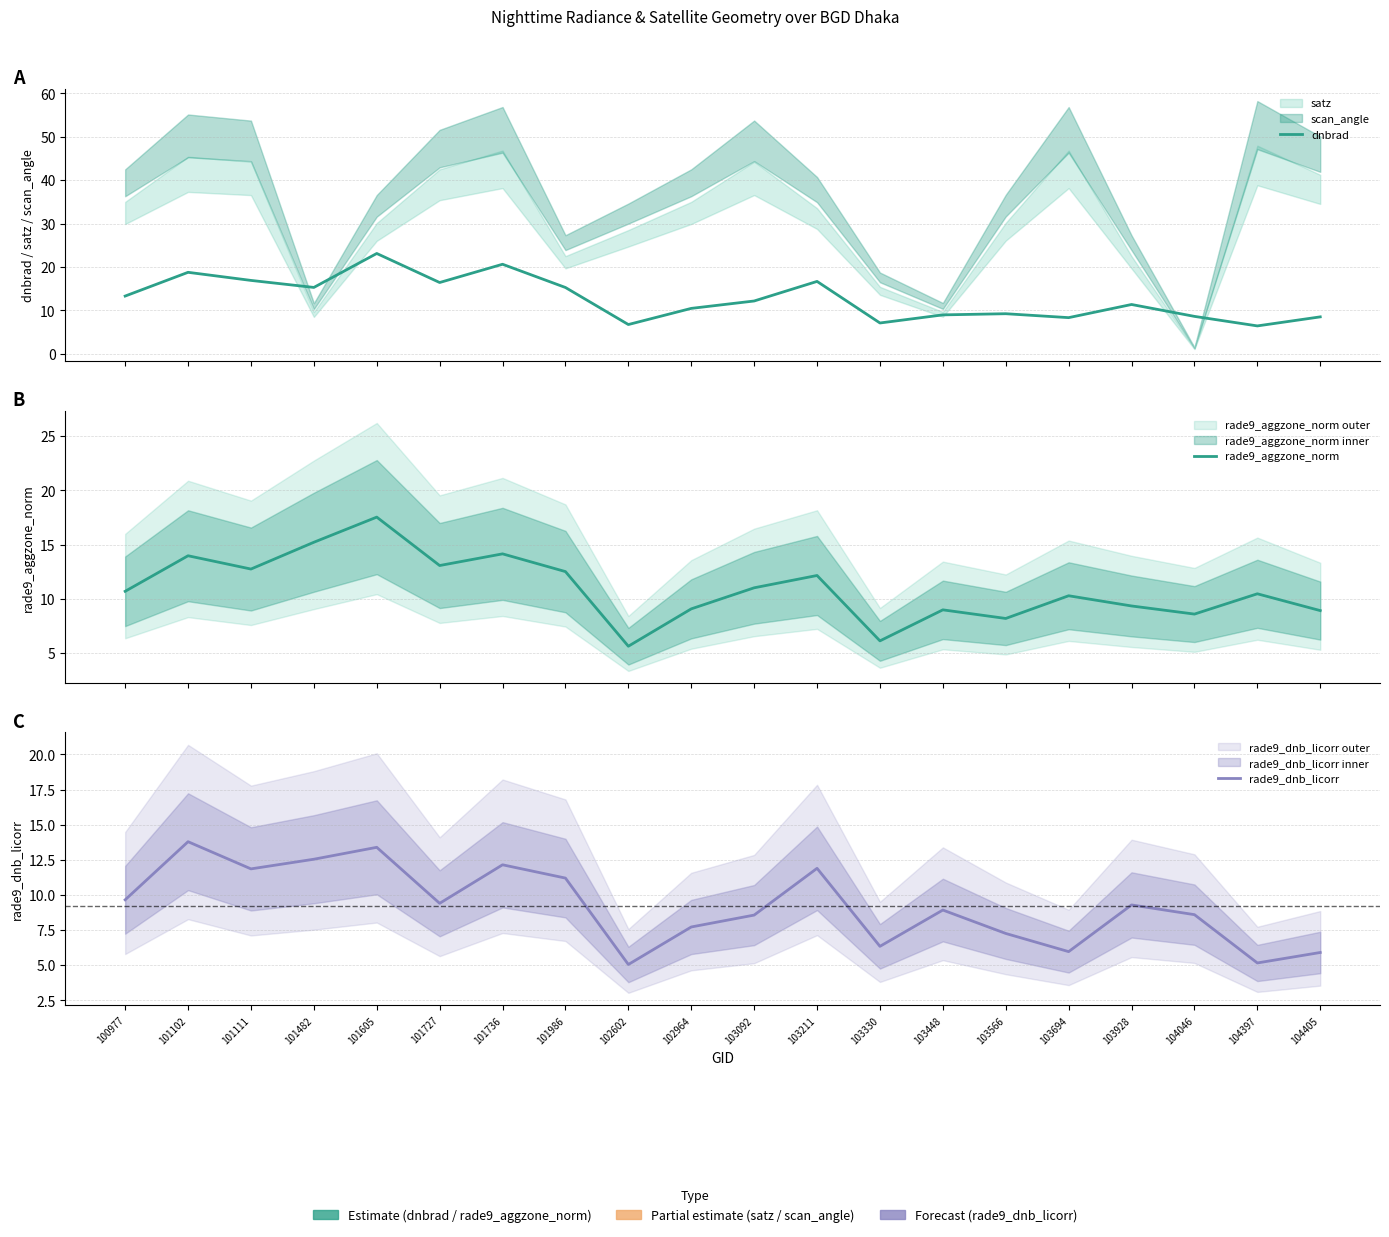

Reading right to left, list all the values displayed in this chart.

dnbrad: 104405=8.5	104397=6.4	104046=8.6	103928=11.3	103694=8.3	103566=9.2	103448=8.9	103330=7.1	103211=16.7	103092=12.1	102964=10.4	102602=6.7	101986=15.3	101736=20.6	101727=16.4	101605=23.1	101482=15.3	101111=16.9	101102=18.8	100977=13.3
rade9_aggzone_norm: 104405=8.9	104397=10.5	104046=8.6	103928=9.3	103694=10.3	103566=8.2	103448=9.0	103330=6.1	103211=12.2	103092=11.0	102964=9.1	102602=5.6	101986=12.5	101736=14.1	101727=13.1	101605=17.5	101482=15.2	101111=12.7	101102=14.0	100977=10.7
rade9_dnb_licorr: 104405=5.9	104397=5.2	104046=8.6	103928=9.3	103694=6.0	103566=7.3	103448=8.9	103330=6.3	103211=11.9	103092=8.6	102964=7.7	102602=5.0	101986=11.2	101736=12.1	101727=9.4	101605=13.4	101482=12.5	101111=11.9	101102=13.8	100977=9.7